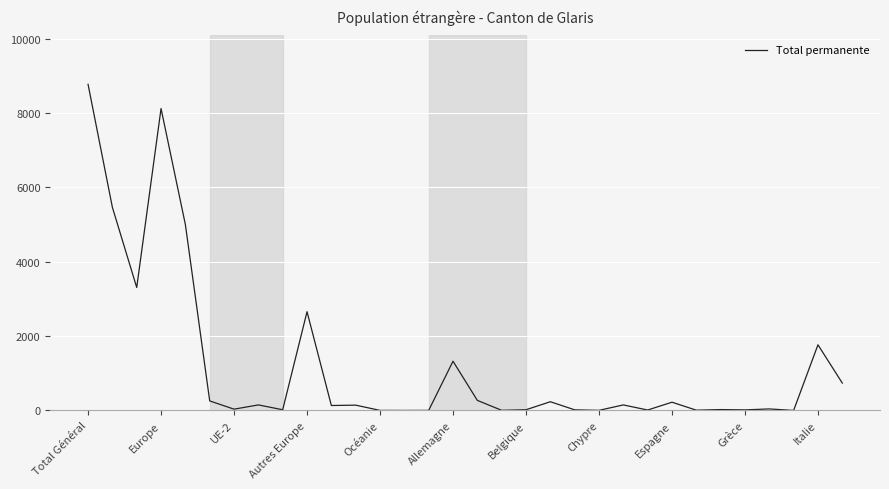

What is the difference between the maximum and minimum values?

8770